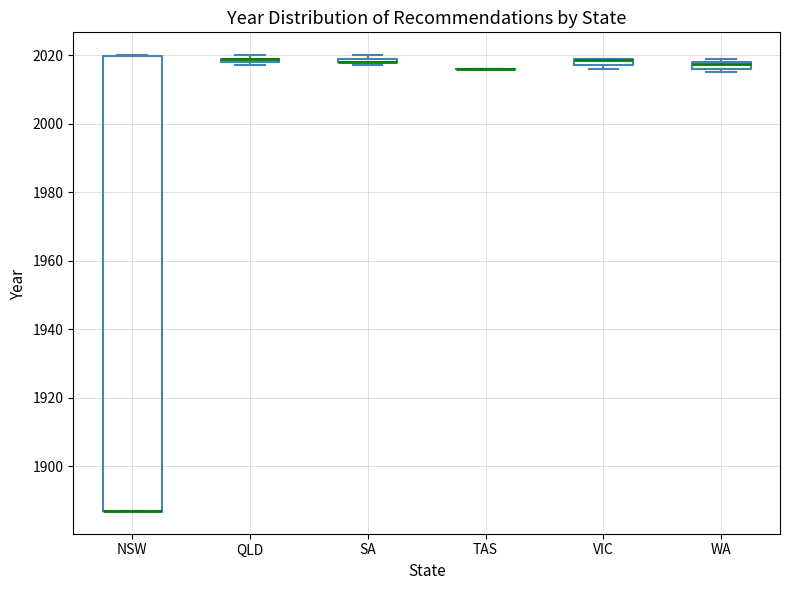

Comparing the boxes themselves (not the whiskers), which one is the tallest?

NSW